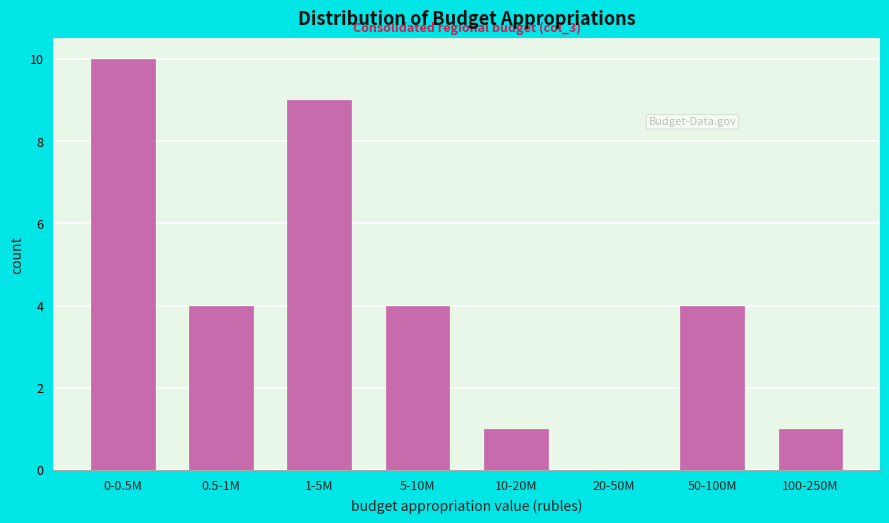

Reading left to right, extract all data points from this chart.

0-0.5M=10	0.5-1M=4	1-5M=9	5-10M=4	10-20M=1	20-50M=0	50-100M=4	100-250M=1